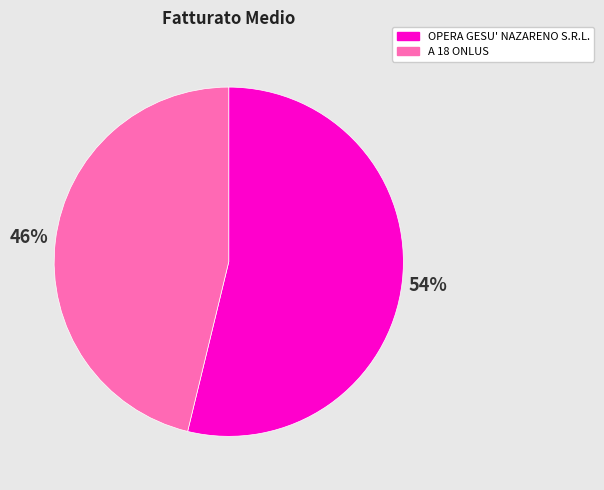

To the nearest percent, what portion does OPERA GESU' NAZARENO S.R.L. represent?

54%